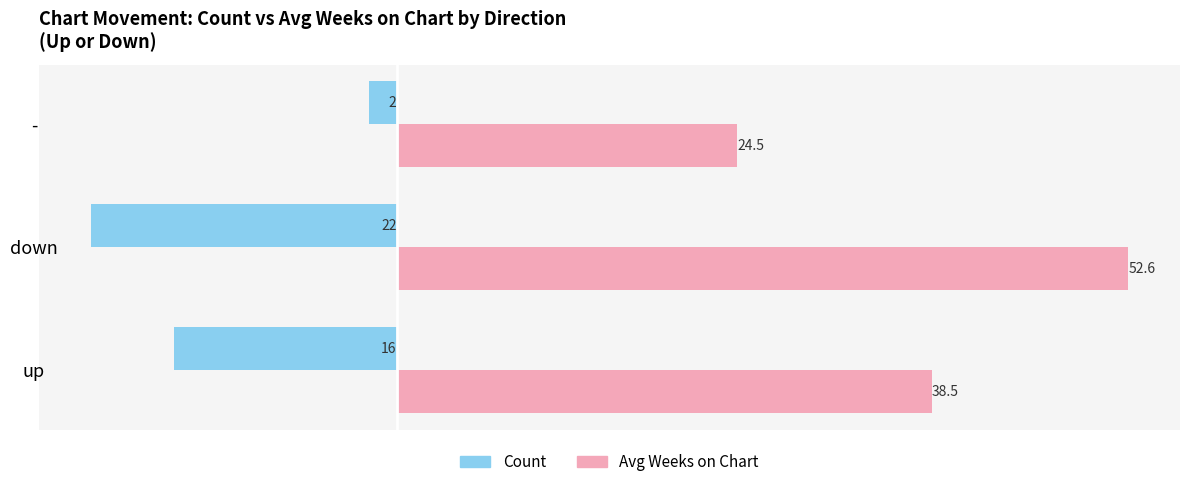

Which category has the highest value in the Count series?

-